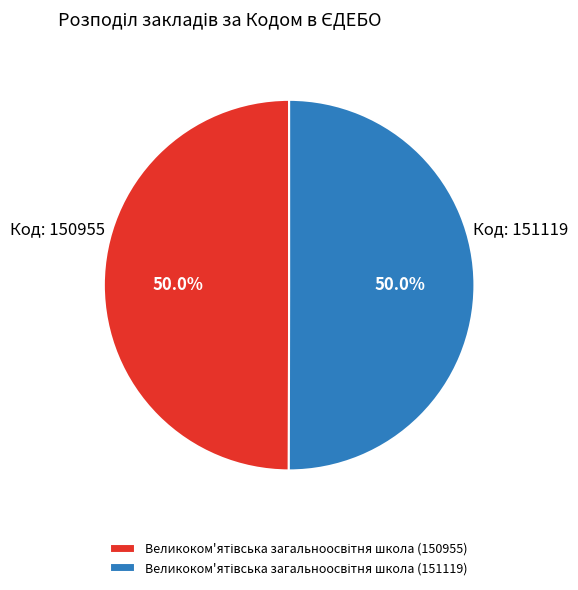

What is the ratio of the value at Великоком'ятівська загальноосвітня школа (150955) to the value at Великоком'ятівська загальноосвітня школа (151119)?

1.0